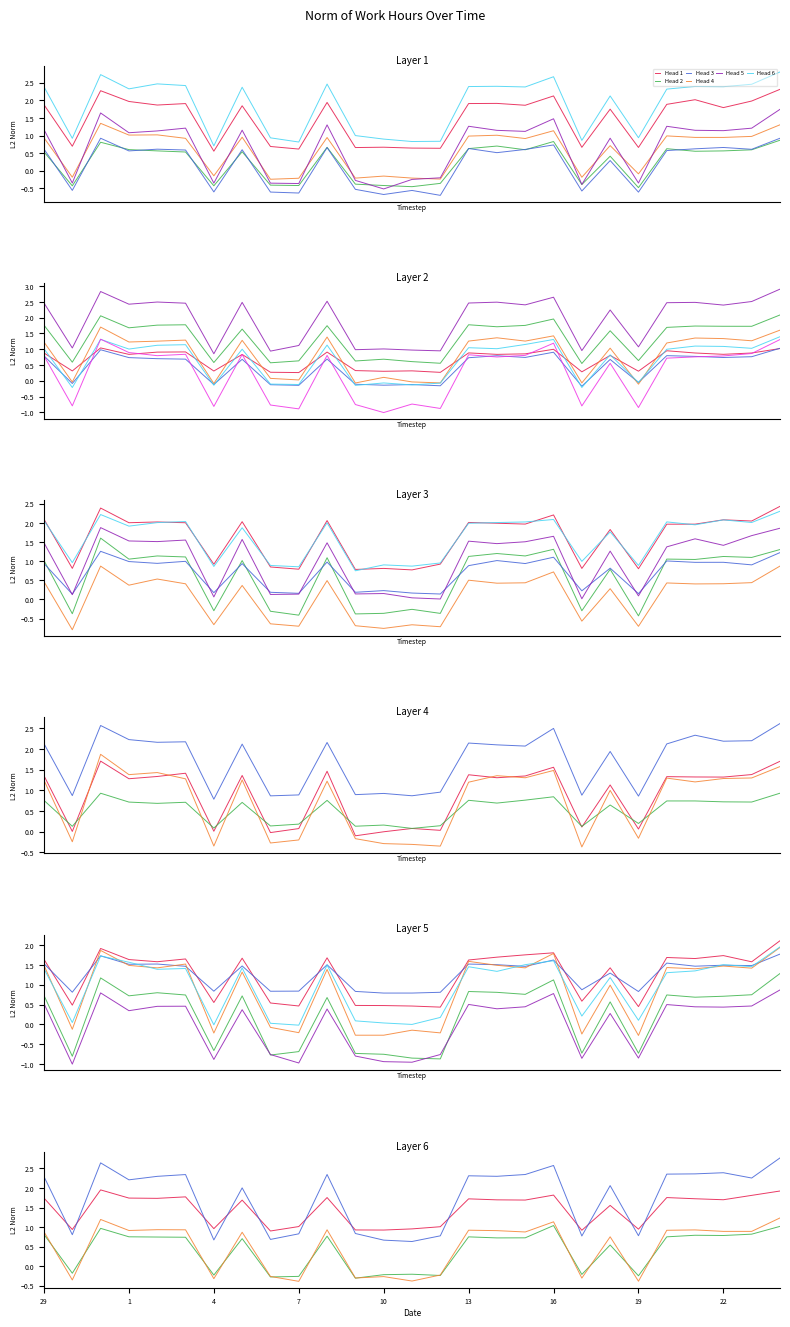

How many interior local peaks (higher than both neighbors) does the data have?

9